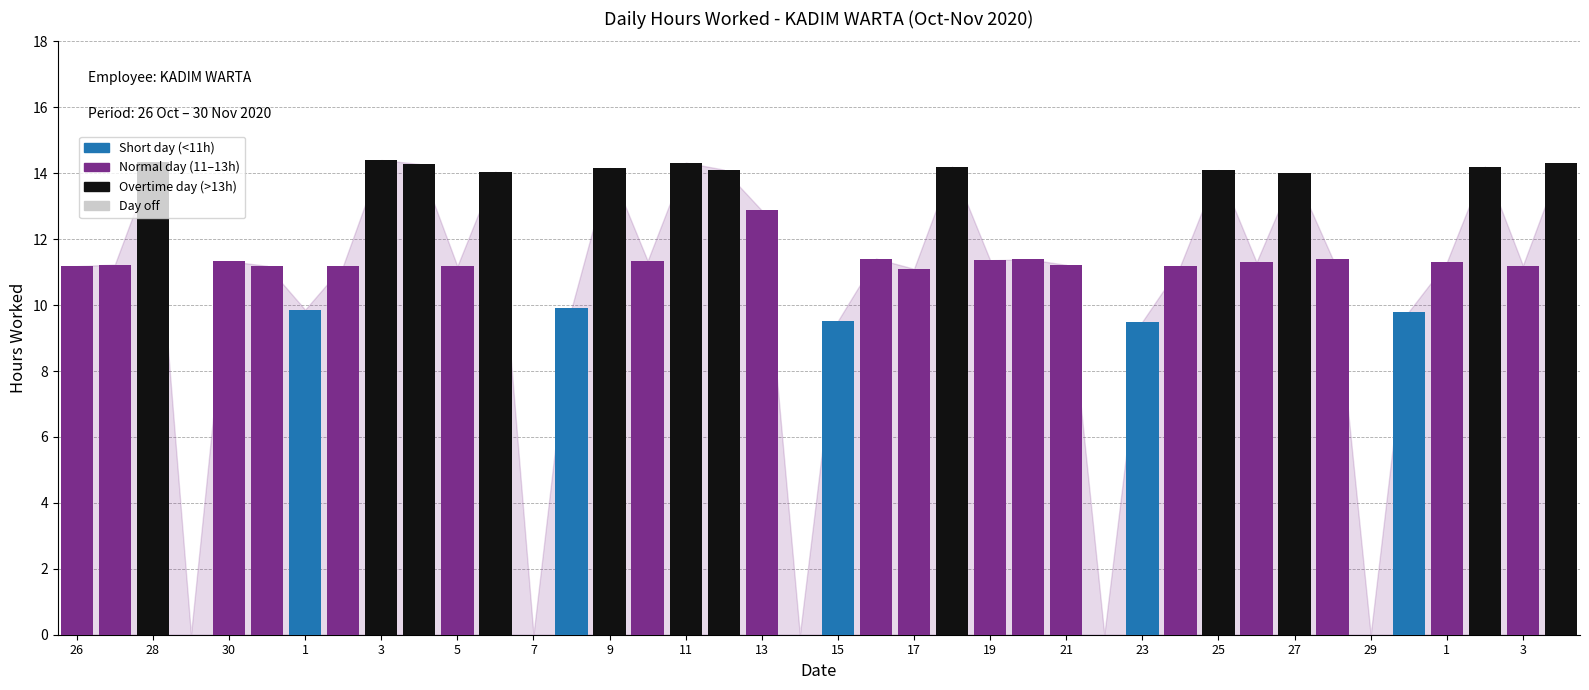

What is the maximum value shown in the chart?

14.4